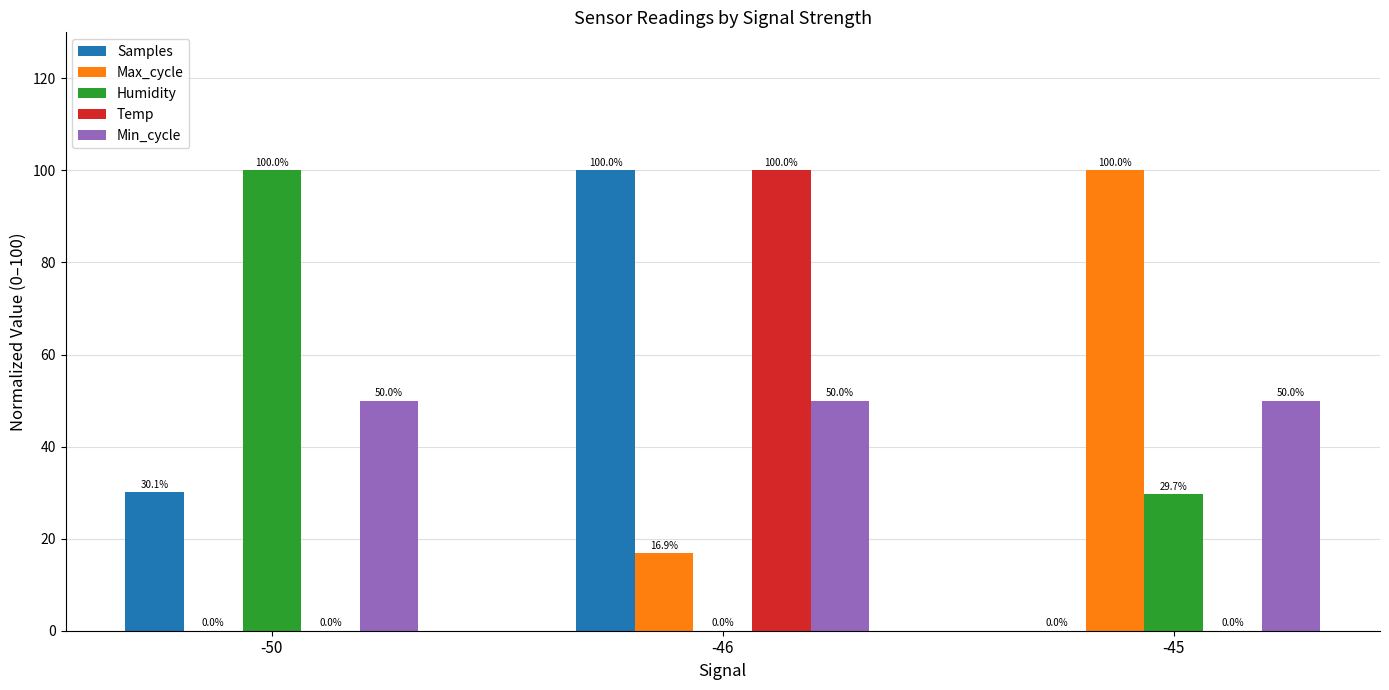

Reading left to right, transcribe all the data shown in this chart.

Samples: 30.1	100.0	0.0
Max_cycle: 0.0	16.9	100.0
Humidity: 100.0	0.0	29.7
Temp: 0.0	100.0	0.0
Min_cycle: 50.0	50.0	50.0